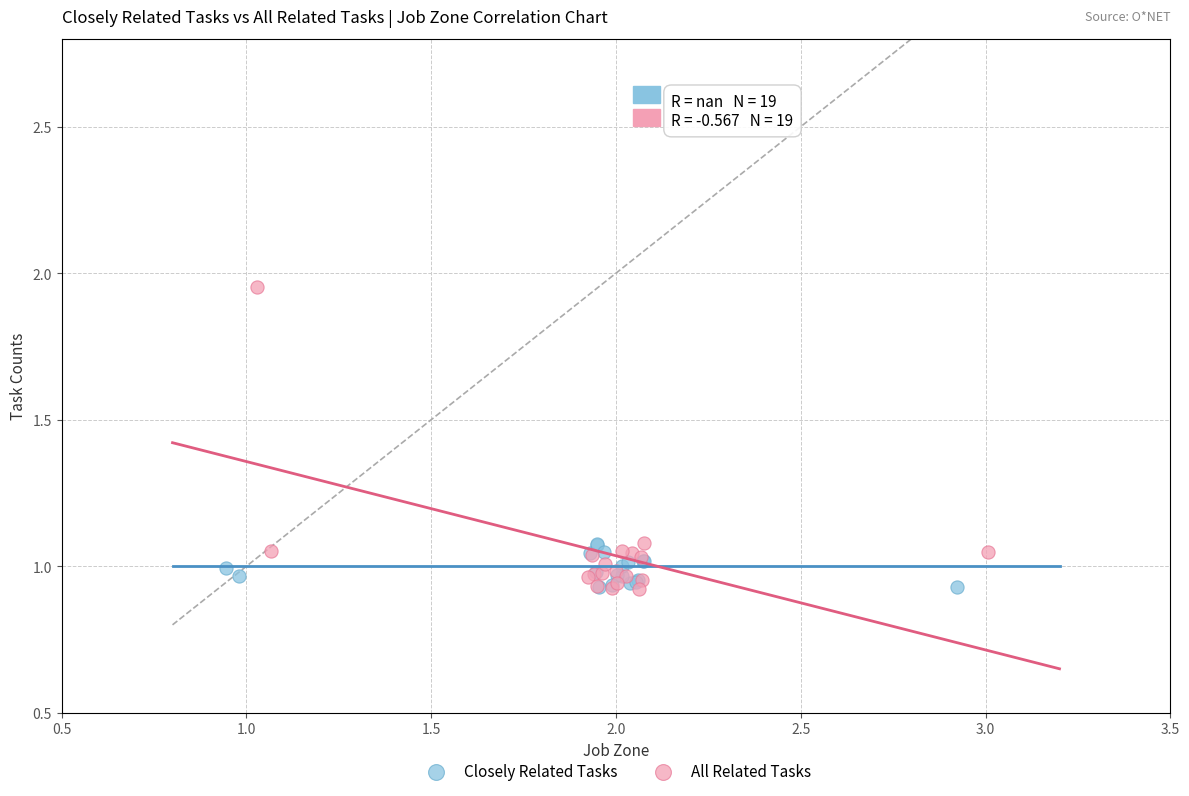

Which series has the largest Y range (max minus min)?

All Related Tasks